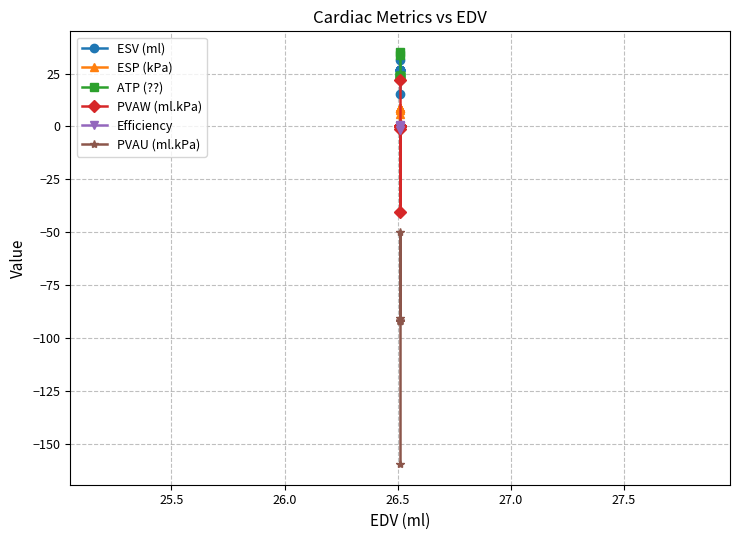

Is the value of PVAW (ml.kPa) at 26.5 greater than the value of Efficiency at 10?

No